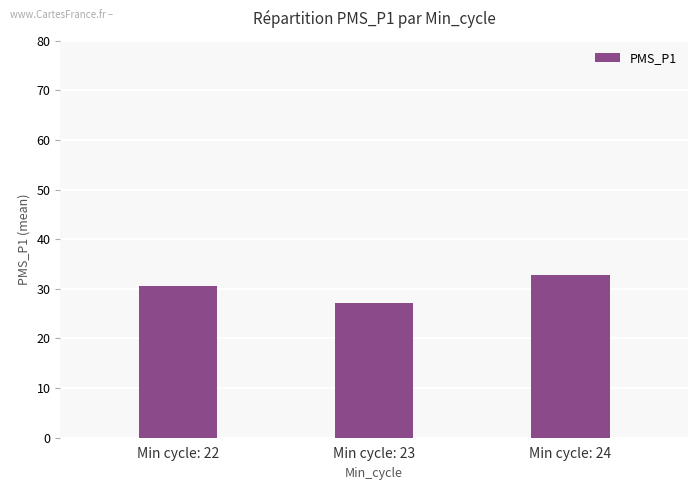

What is the maximum value shown in the chart?

32.8